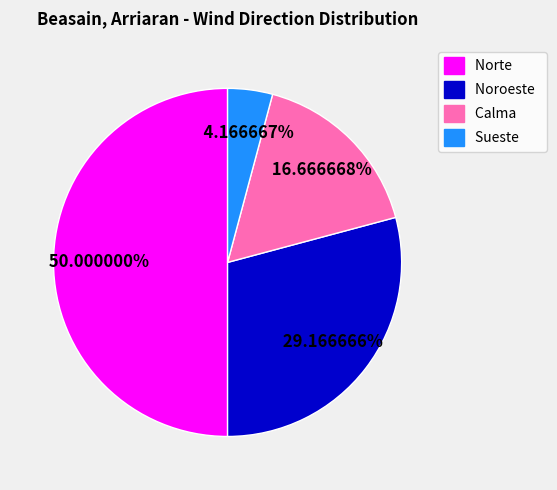

To the nearest percent, what is the average slice percentage?

25%